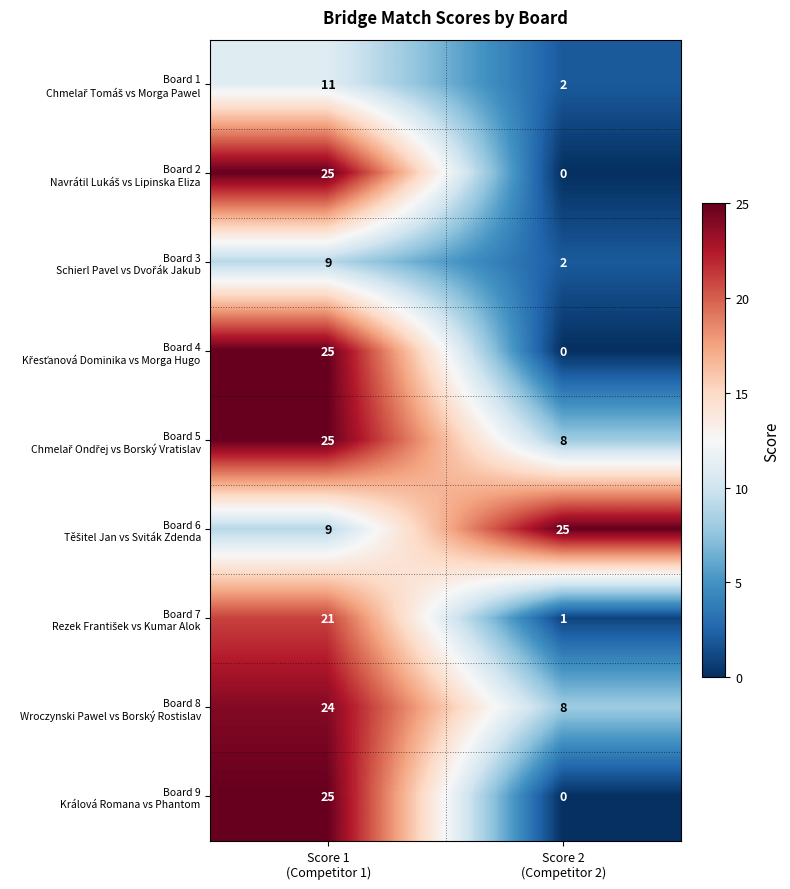

What is the greatest value displayed?

25